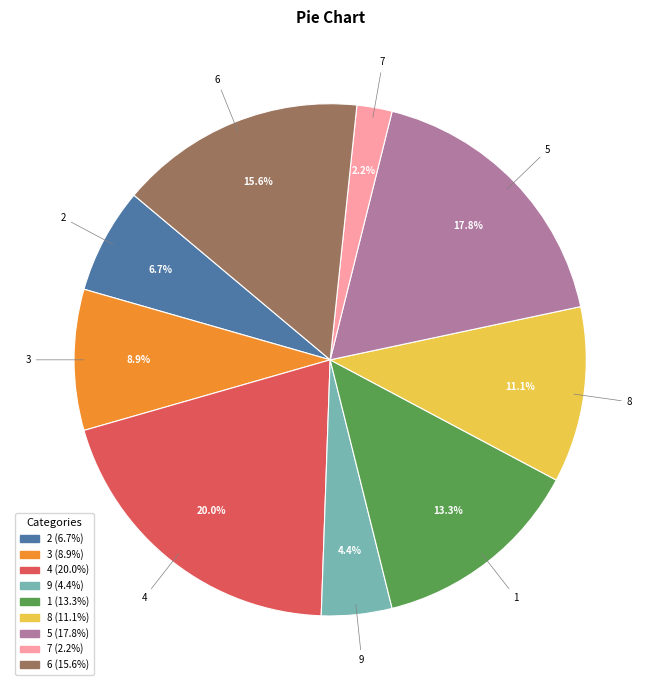

Which slice is the smallest?

7